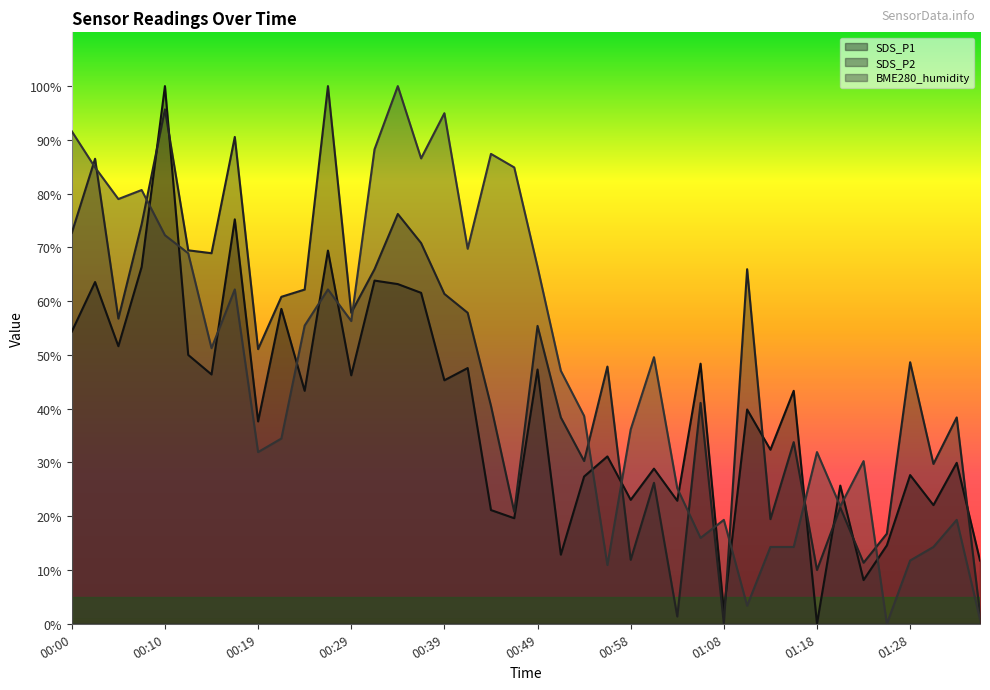

Reading left to right, what are all the values shown in this chart?

SDS_P1: 54.3	63.6	51.6	66.4	100.0	50.0	46.4	75.2	37.6	58.6	43.3	69.4	46.2	63.8	63.2	61.6	45.3	47.6	21.1	19.6	47.3	12.9	27.4	31.1	23.0	28.9	22.9	48.4	2.4	39.9	32.4	43.3	0.0	25.7	8.1	14.6	27.7	22.1	29.9	11.8
SDS_P2: 72.7	86.5	56.8	74.3	95.7	69.5	68.9	90.5	51.1	60.8	62.2	100.0	57.8	65.9	76.2	70.8	61.4	57.8	40.5	20.8	55.4	38.4	30.3	47.8	11.9	26.2	1.4	41.1	0.0	65.9	19.5	33.8	10.0	21.6	11.4	16.8	48.6	29.7	38.4	1.9
BME280_humidity: 91.6	84.9	79.0	80.7	72.3	68.9	51.3	62.2	31.9	34.5	55.5	62.2	56.3	88.2	100.0	86.6	95.0	69.7	87.4	84.9	66.4	47.1	38.7	10.9	36.1	49.6	25.2	16.0	19.3	3.4	14.3	14.3	31.9	21.8	30.3	0.0	11.8	14.3	19.3	0.8